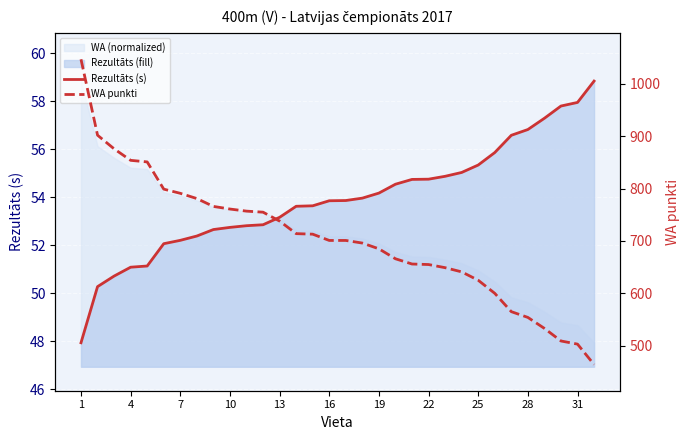

The value of Rezultāts (s) at 14 is 53.6. True or false?

True